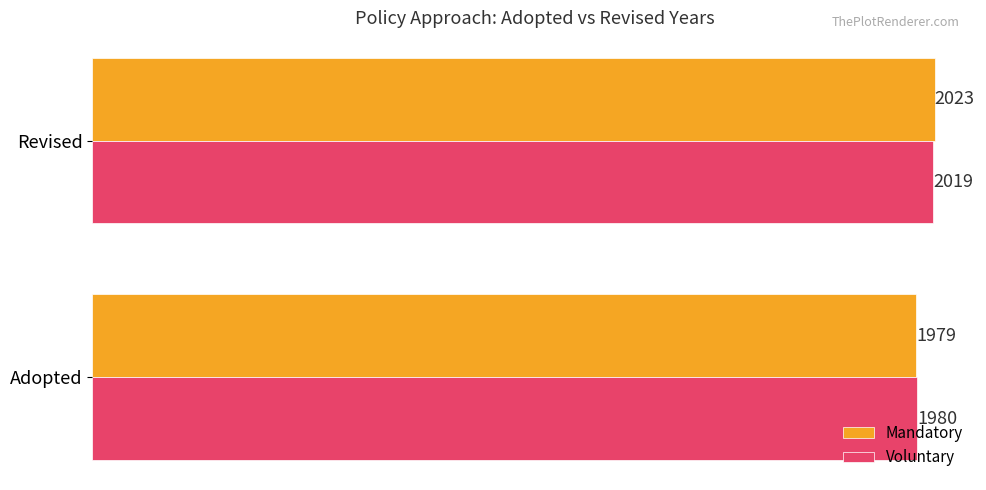

Count the Mandatory values in the range 1979 to 2023.

2